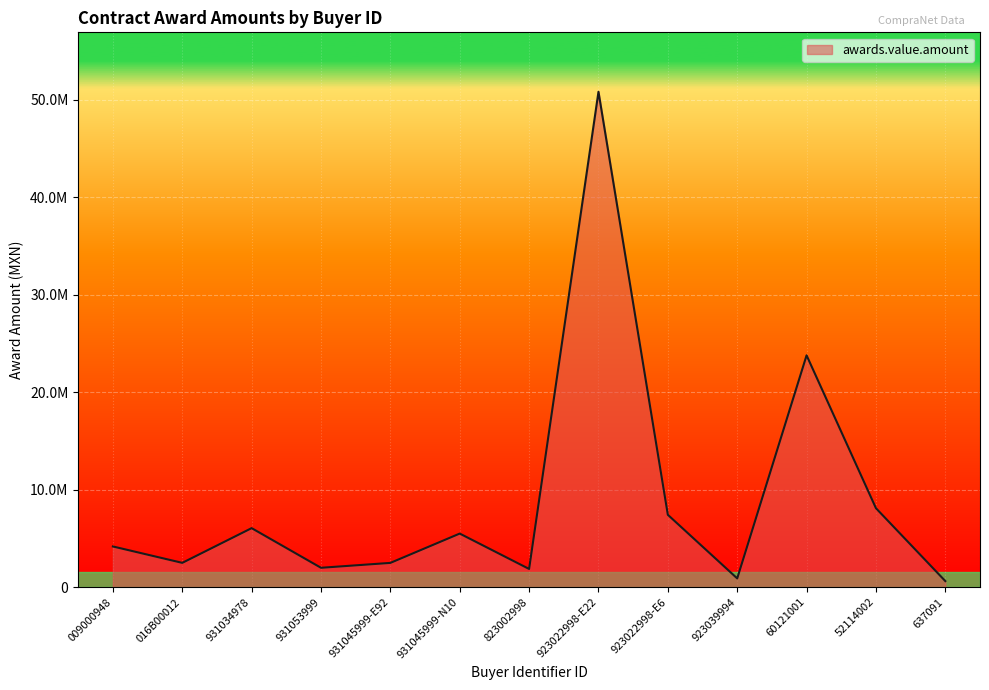

Is this an area chart (filled region under the line)?

Yes